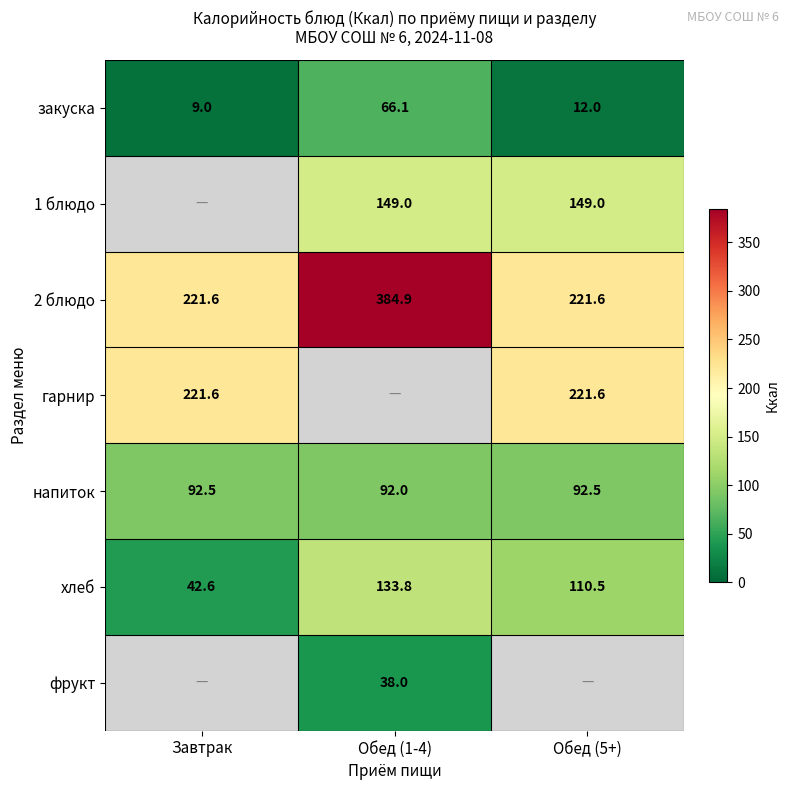

Which label corresponds to the largest value in the chart?

Обед (1-4)